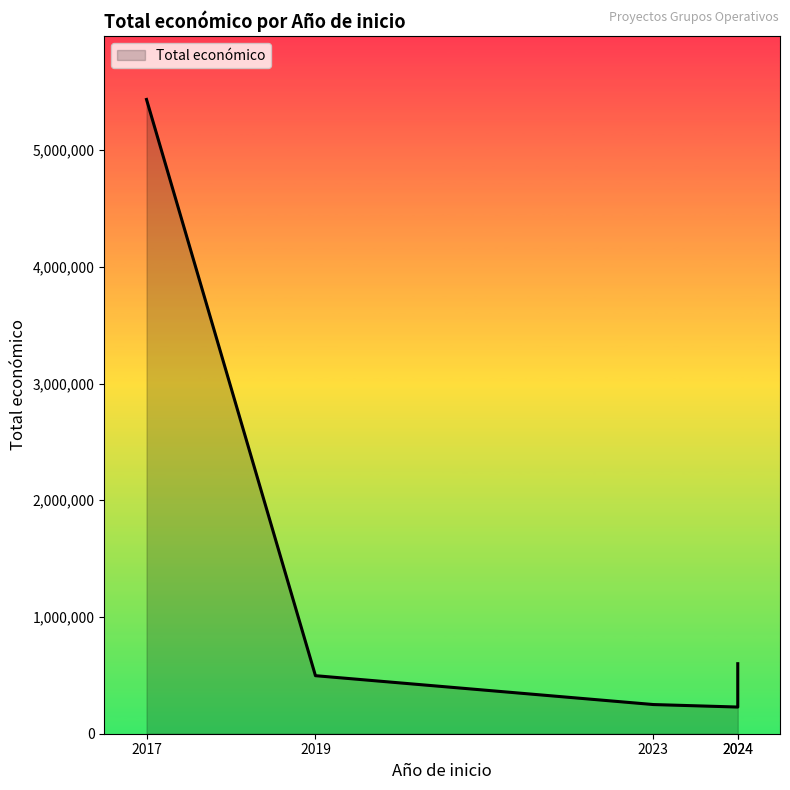

Is it true that the value at 2017 is 8614845?

False